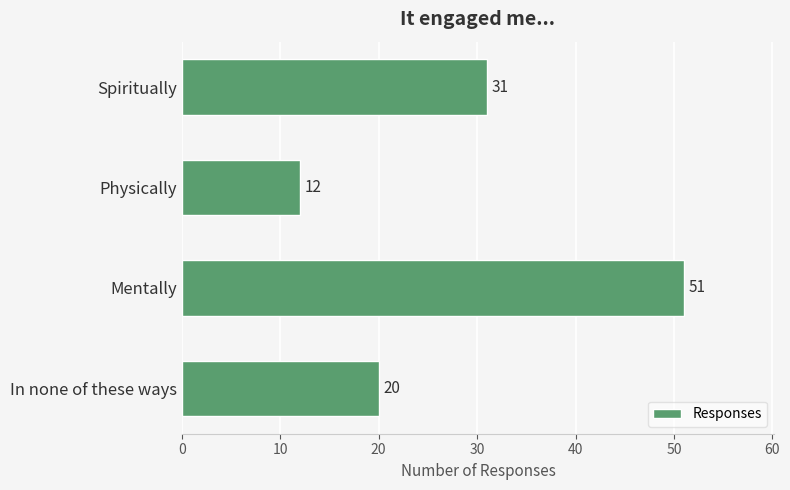

Reading top to bottom, what are all the values shown in this chart?

Spiritually=31	Physically=12	Mentally=51	In none of these ways=20